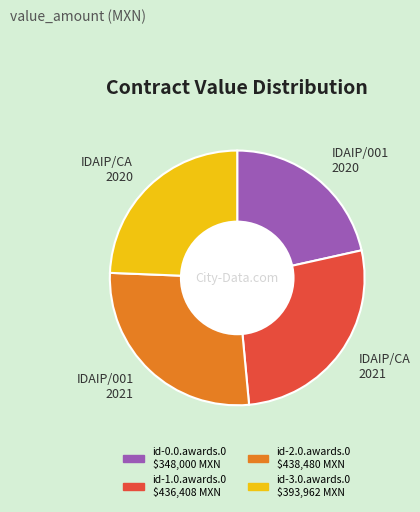

Which slice is the smallest?

IDAIP/001 2020